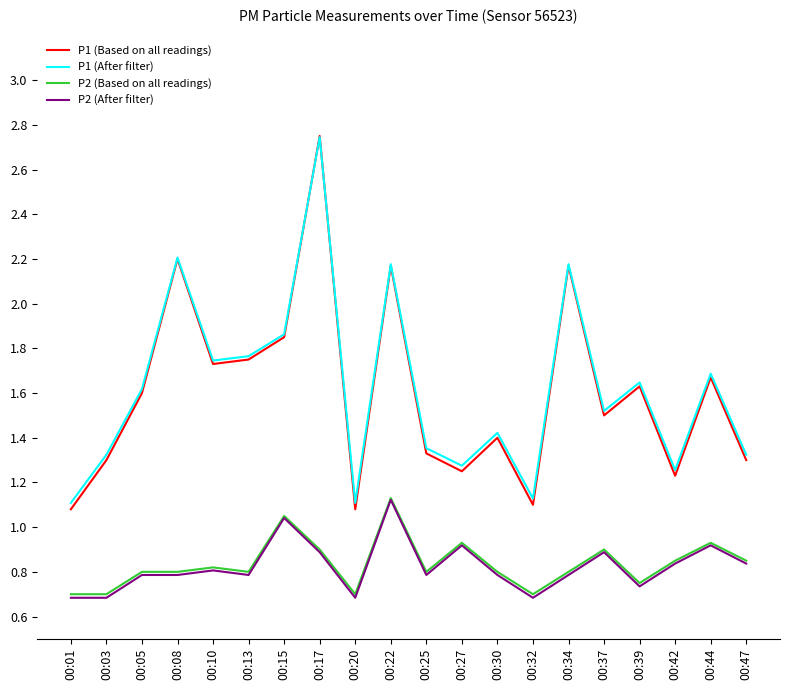

Is the value of P2 (Based on all readings) at 00:44 greater than the value of P1 (After filter) at 00:39?

No